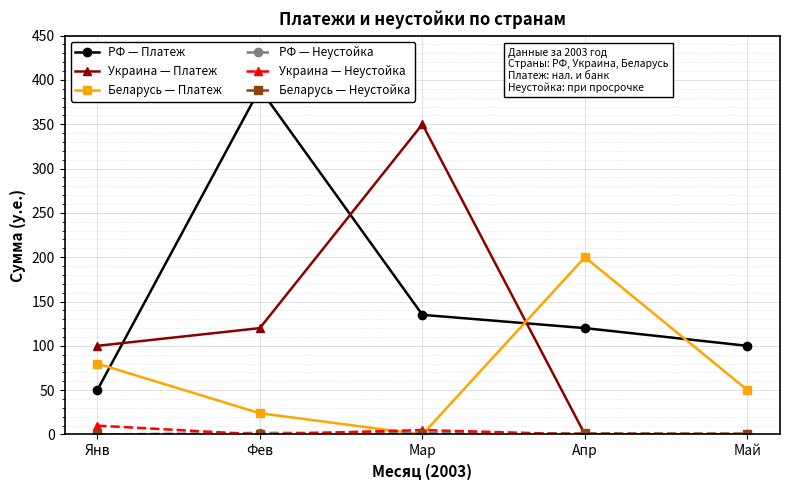

Where is Беларусь — Платеж nearest to the value 100?

Янв